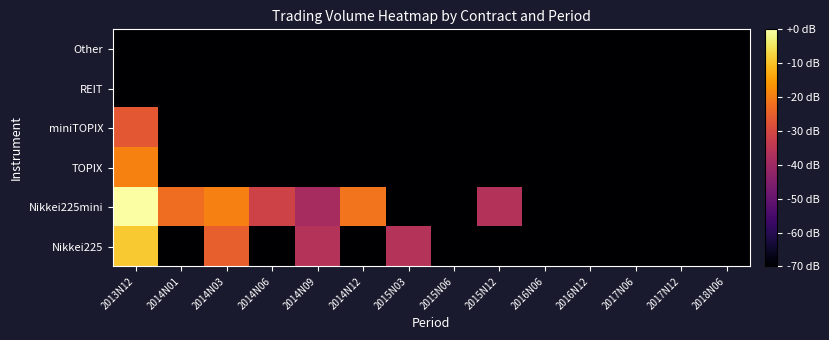

At how many categories does at least one series exceed 2?

8